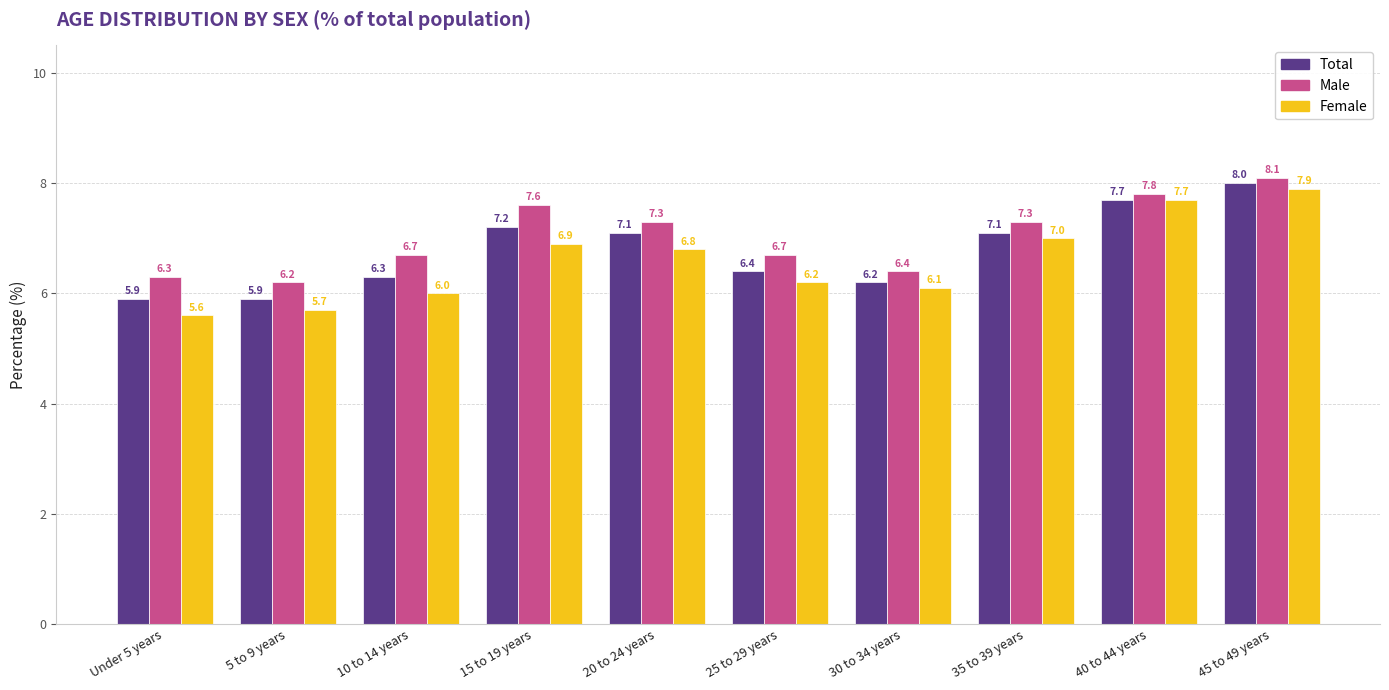

Reading left to right, list all the values displayed in this chart.

Total: 5.9	5.9	6.3	7.2	7.1	6.4	6.2	7.1	7.7	8.0
Male: 6.3	6.2	6.7	7.6	7.3	6.7	6.4	7.3	7.8	8.1
Female: 5.6	5.7	6.0	6.9	6.8	6.2	6.1	7.0	7.7	7.9